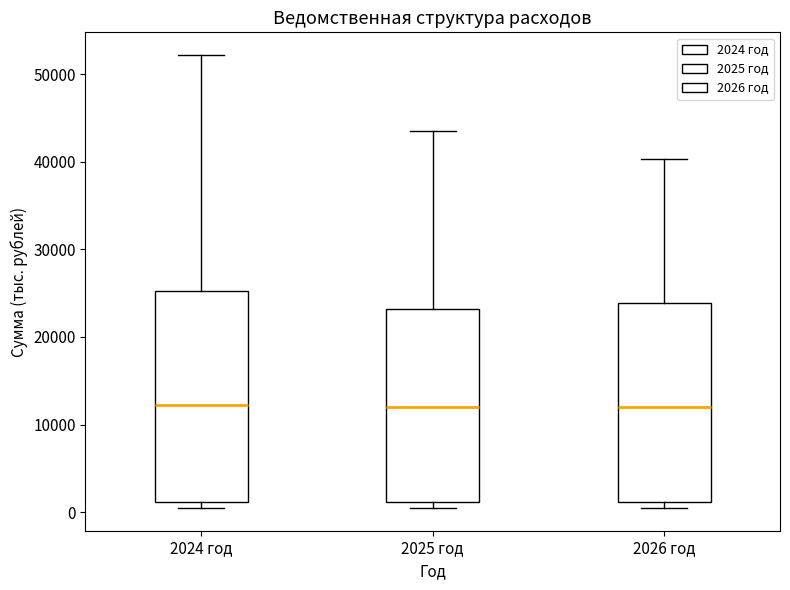

Which box is the tallest, from its lower edge to its upper edge?

2024 год